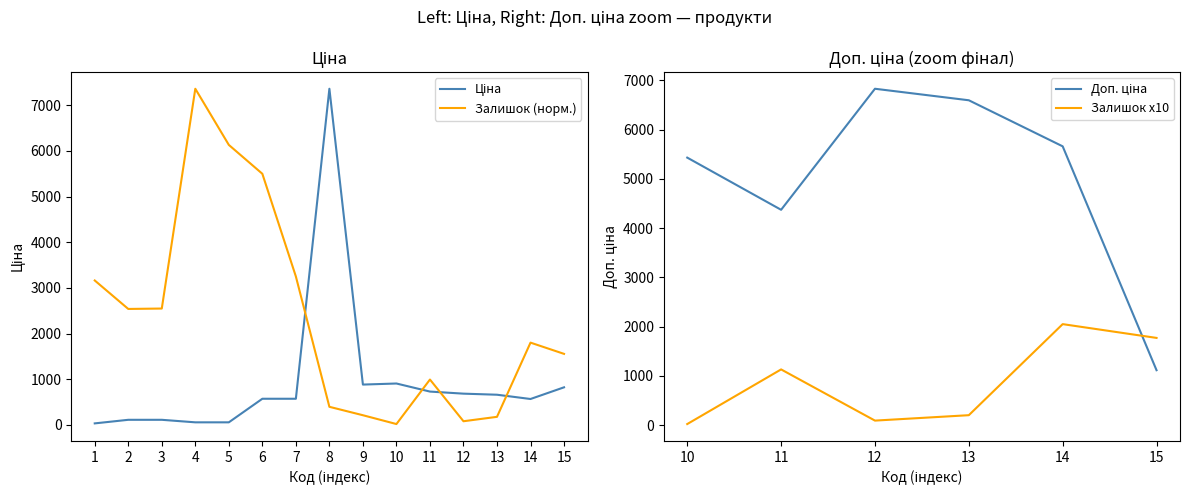

What is the difference between the maximum and minimum values in the Ціна series?

7328.1